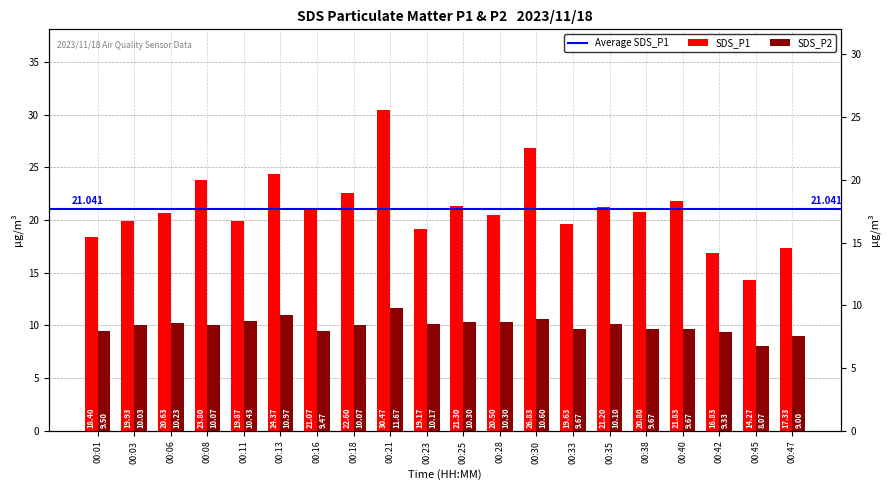

Read the SDS_P1 value at 00:21.

30.5